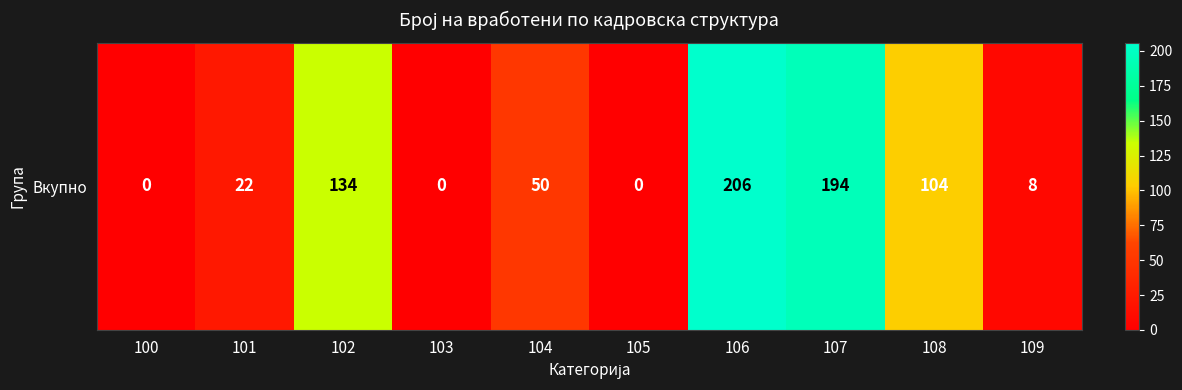

What is the sum of all values?

718